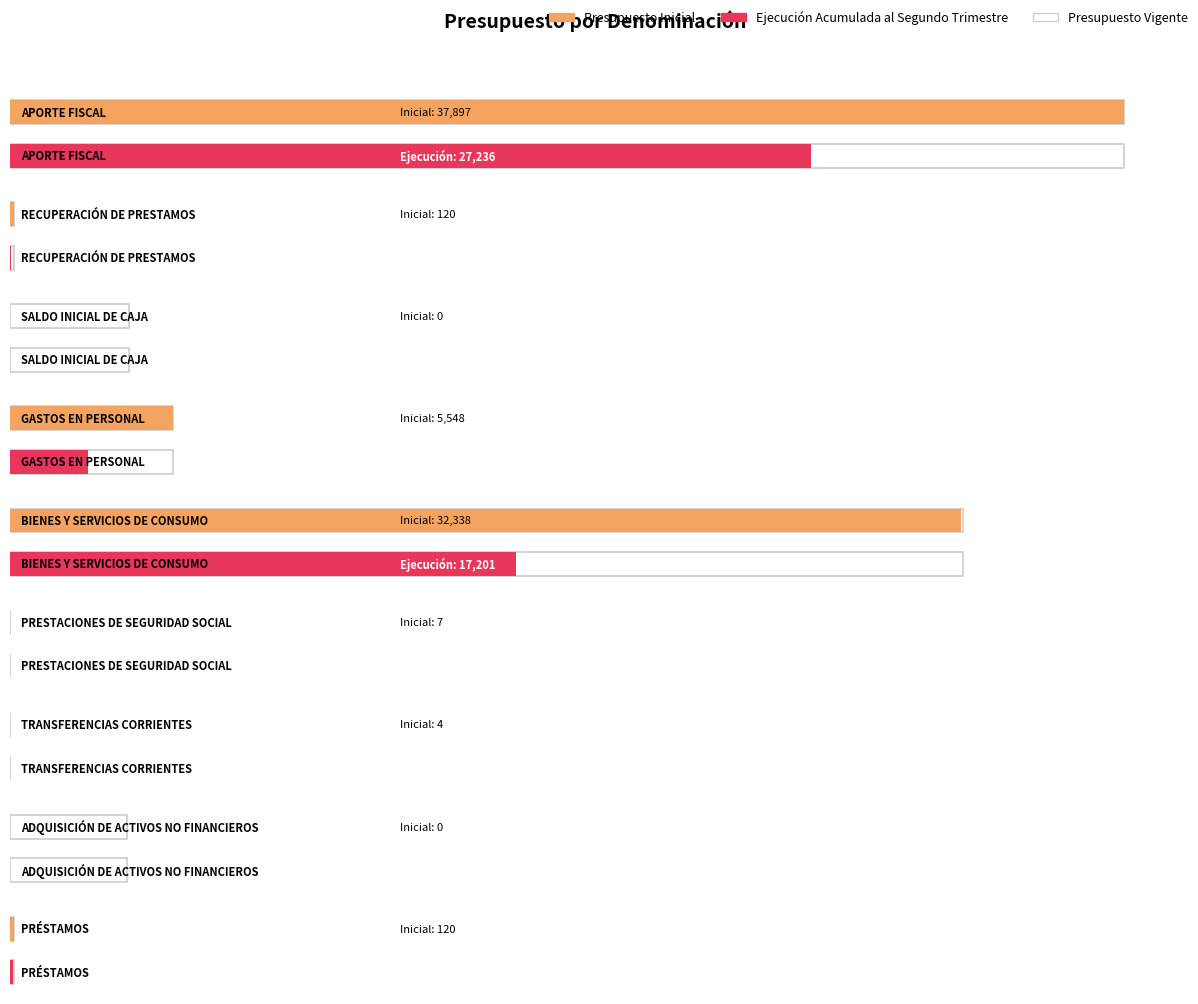

Reading left to right, extract all data points from this chart.

Presupuesto Inicial: APORTE FISCAL=37897	RECUPERACIÓN DE PRESTAMOS=120	SALDO INICIAL DE CAJA=0	GASTOS EN PERSONAL=5548	BIENES Y SERVICIOS DE CONSUMO=32338	PRESTACIONES DE SEGURIDAD SOCIAL=7	TRANSFERENCIAS CORRIENTES=4	ADQUISICIÓN DE ACTIVOS NO FINANCIEROS=0	PRÉSTAMOS=120
Presupuesto Vigente: APORTE FISCAL=37897	RECUPERACIÓN DE PRESTAMOS=120	SALDO INICIAL DE CAJA=4064	GASTOS EN PERSONAL=5548	BIENES Y SERVICIOS DE CONSUMO=32408	PRESTACIONES DE SEGURIDAD SOCIAL=7	TRANSFERENCIAS CORRIENTES=4	ADQUISICIÓN DE ACTIVOS NO FINANCIEROS=3994	PRÉSTAMOS=120
Ejecución Acumulada al Segundo Trimestre: APORTE FISCAL=27236	RECUPERACIÓN DE PRESTAMOS=27	SALDO INICIAL DE CAJA=0	GASTOS EN PERSONAL=2663	BIENES Y SERVICIOS DE CONSUMO=17201	PRESTACIONES DE SEGURIDAD SOCIAL=0	TRANSFERENCIAS CORRIENTES=0	ADQUISICIÓN DE ACTIVOS NO FINANCIEROS=0	PRÉSTAMOS=95